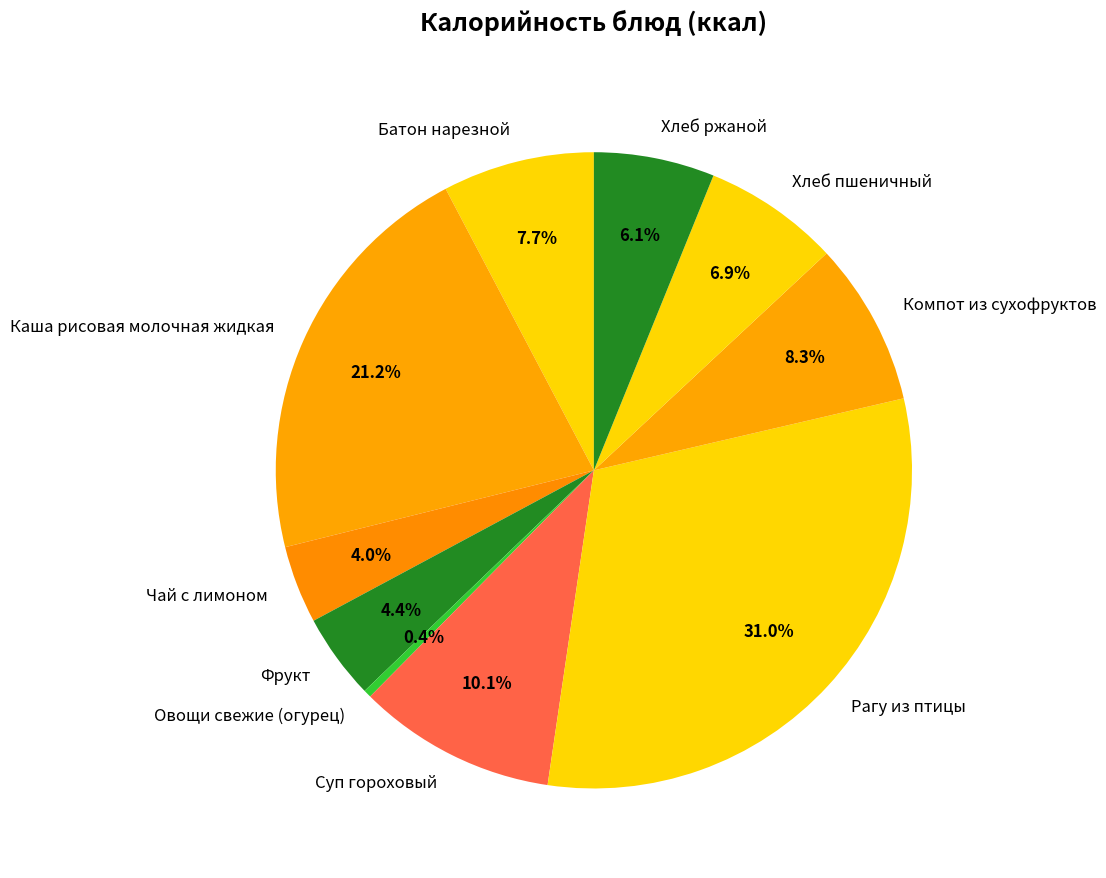

How many slices are in this pie chart?

10